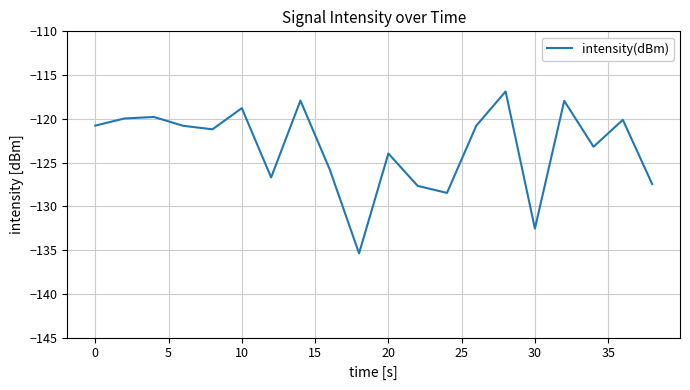

What is the difference between the maximum and minimum values?

18.5